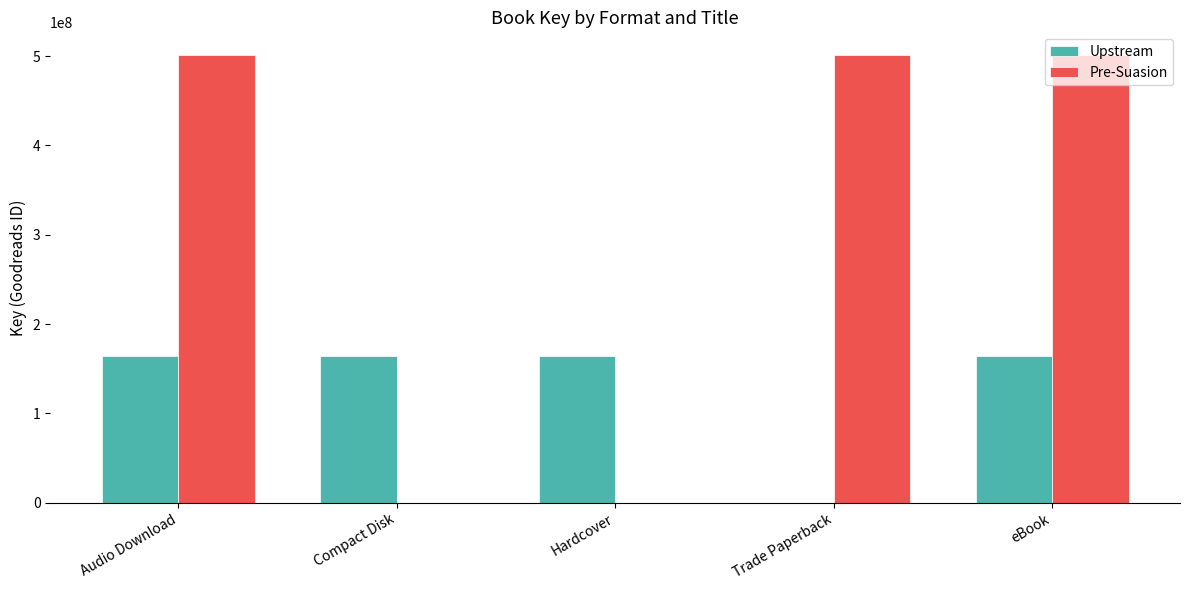

Which series has the largest range (max minus min)?

Pre-Suasion